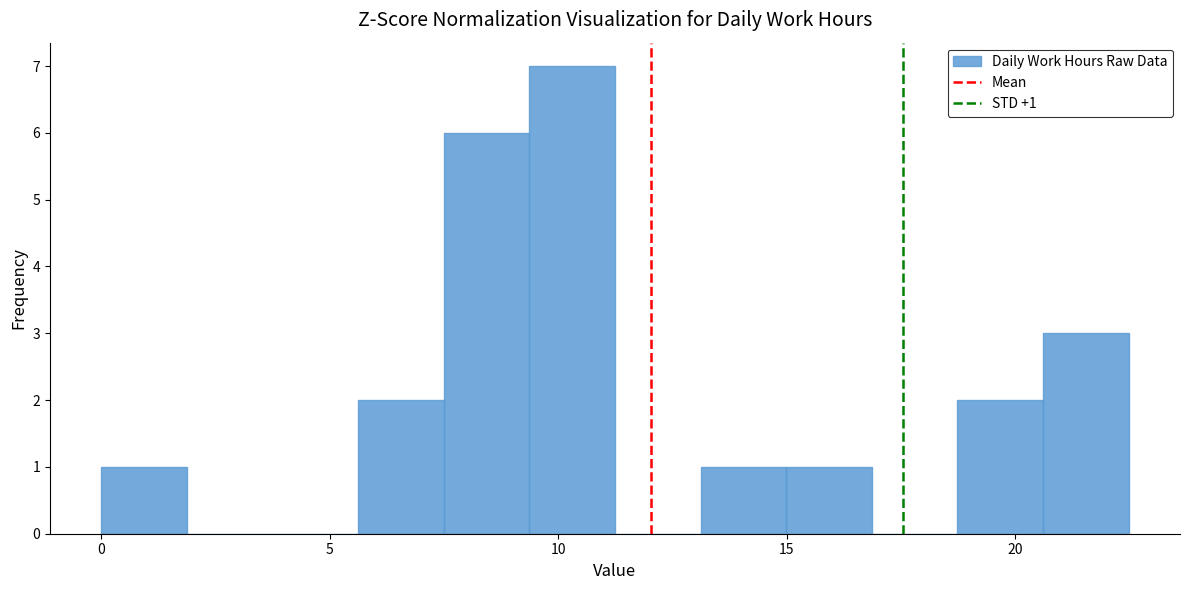

Read against the x-axis, roughly where is the centre of the tallest bar?

10.5